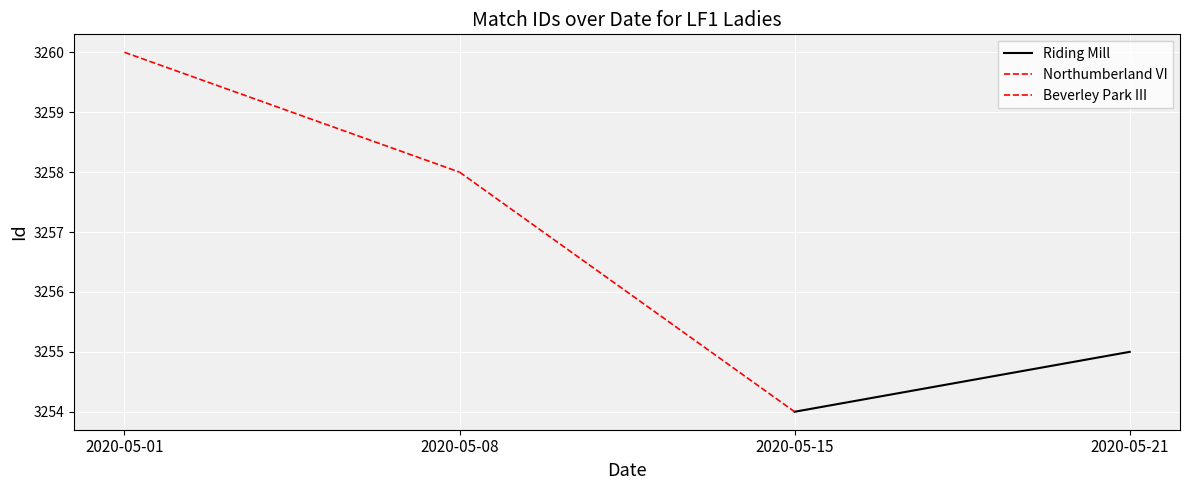

Which series has the widest spread of values?

Northumberland VI